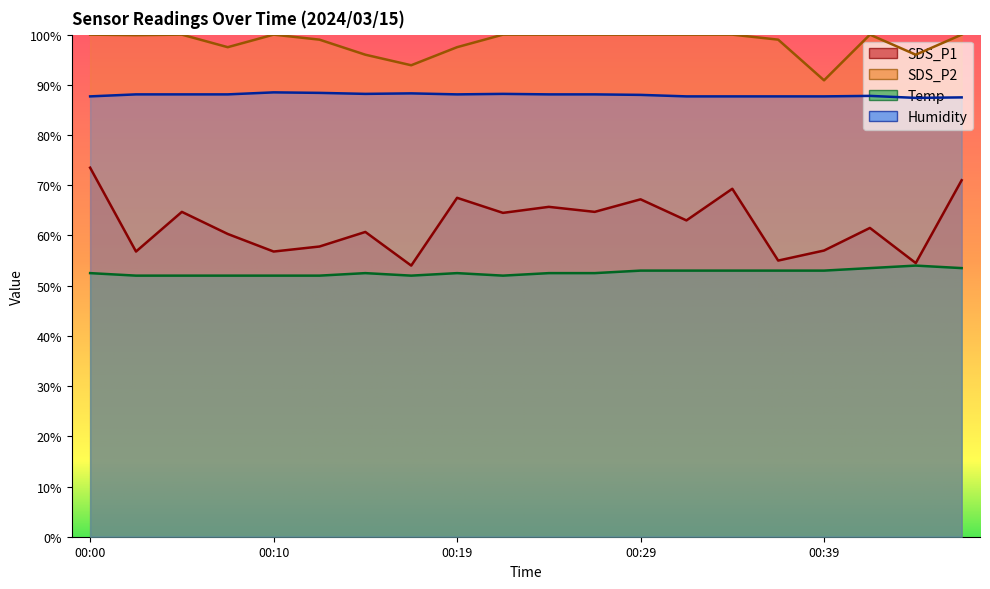

What is the average value of the Temp series?

52.6